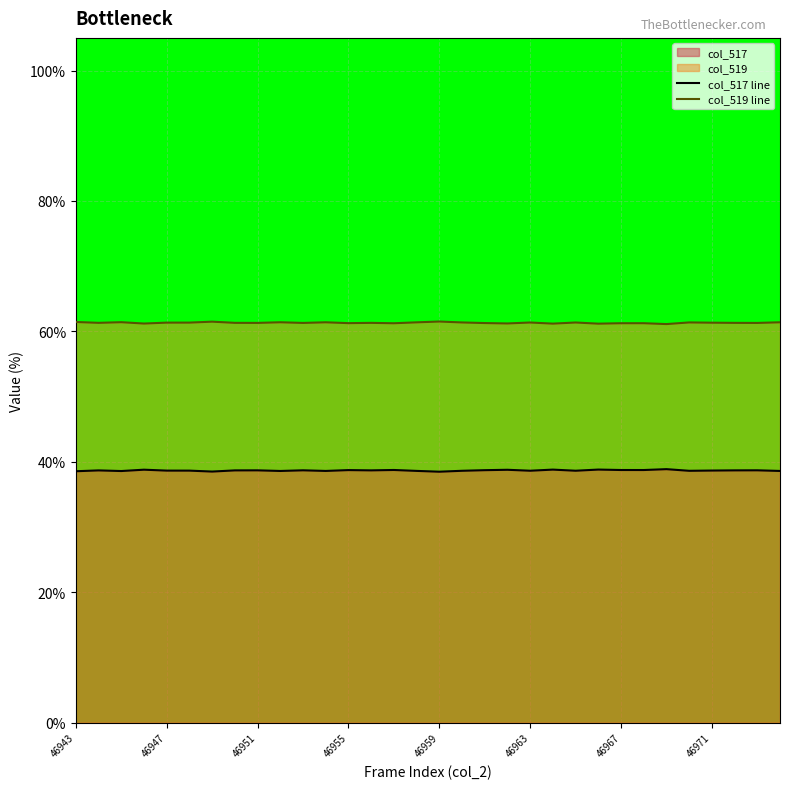

Reading right to left, transcribe all the data shown in this chart.

col_517 line: 38.6	38.7	38.7	38.7	38.6	38.9	38.7	38.7	38.8	38.6	38.8	38.6	38.8	38.7	38.6	38.5	38.6	38.8	38.7	38.7	38.6	38.7	38.6	38.7	38.7	38.5	38.7	38.7	38.8	38.6	38.7	38.6
col_519 line: 61.4	61.3	61.3	61.3	61.4	61.1	61.3	61.3	61.2	61.4	61.2	61.4	61.2	61.3	61.4	61.5	61.4	61.2	61.3	61.3	61.4	61.3	61.4	61.3	61.3	61.5	61.3	61.3	61.2	61.4	61.3	61.4